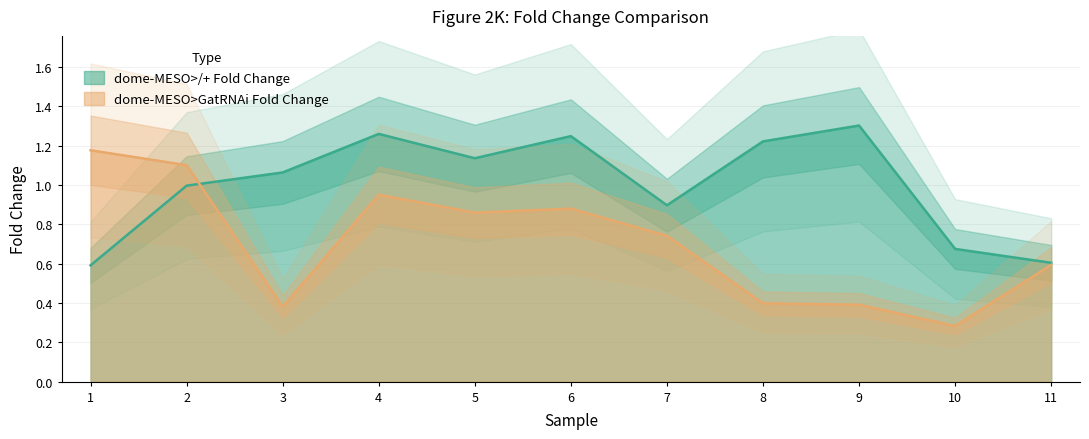

Reading left to right, extract all data points from this chart.

dome-MESO>/+ Fold Change: 0.6	1.0	1.1	1.3	1.1	1.2	0.9	1.2	1.3	0.7	0.6
dome-MESO>GatRNAi Fold Change: 1.2	1.1	0.4	1.0	0.9	0.9	0.7	0.4	0.4	0.3	0.6